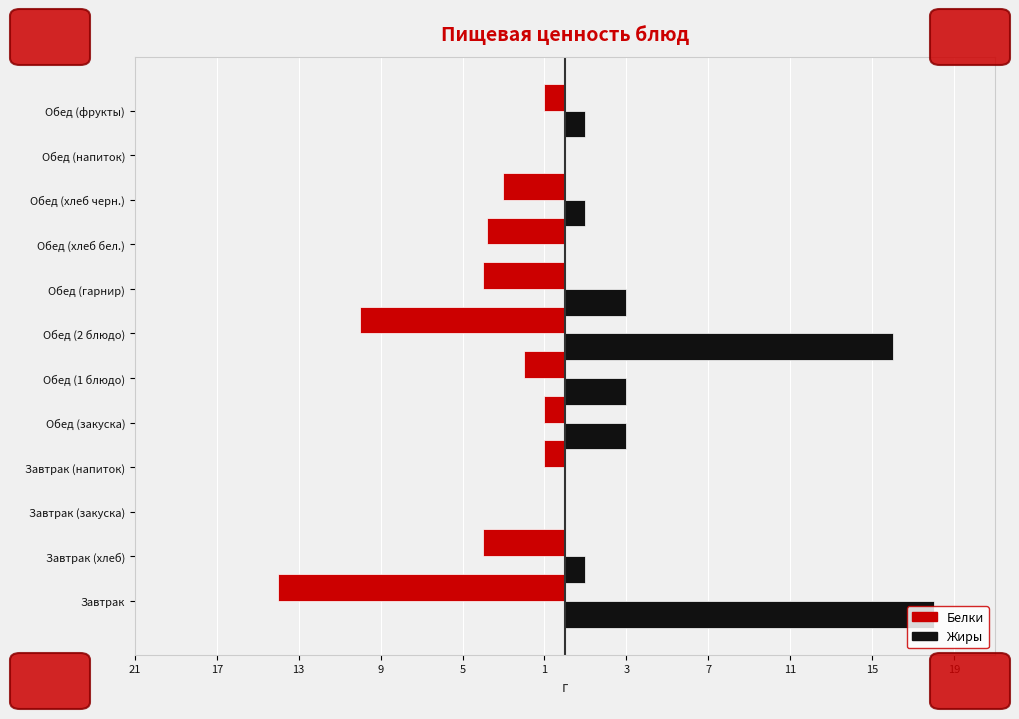

What are all the series names shown in the legend?

Белки, Жиры